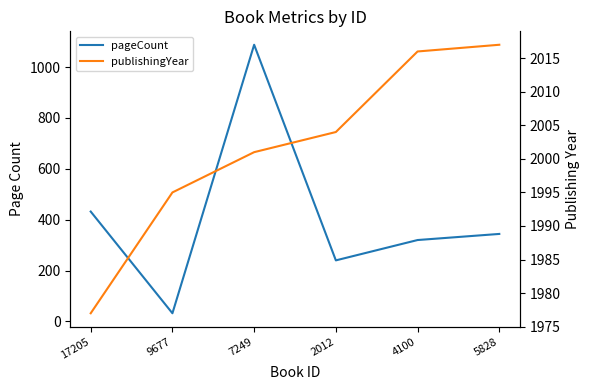

What is the minimum value for pageCount?

32